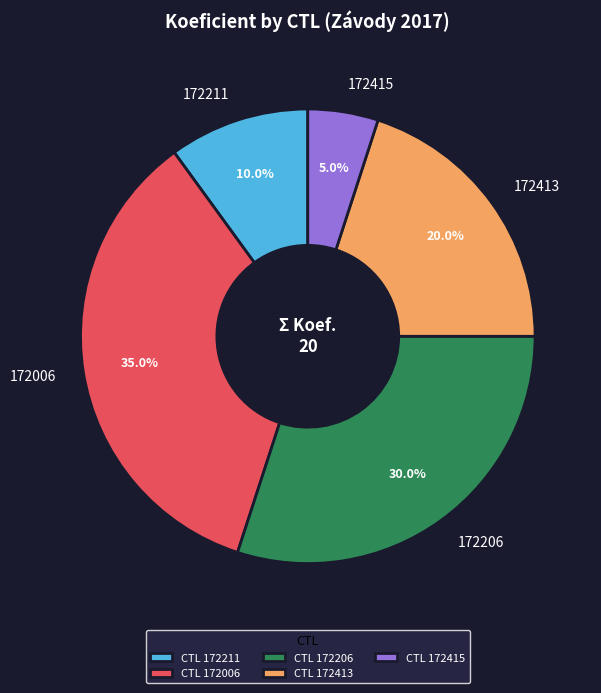

Combined, what portion of the pie is 172413 and 172415?

25.0%